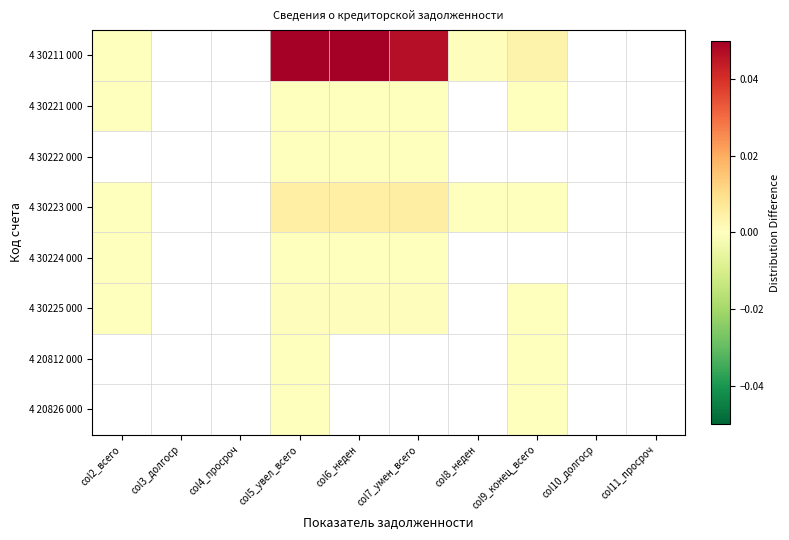

At how many categories does at least one series exceed 0?

6